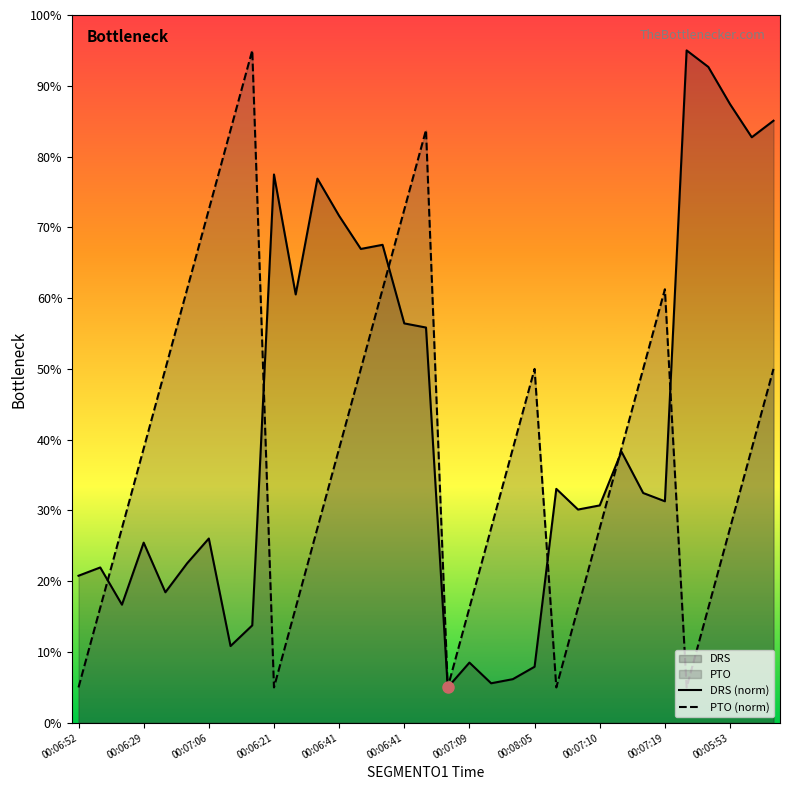

How many data points in DRS (norm) are less than 31?

16